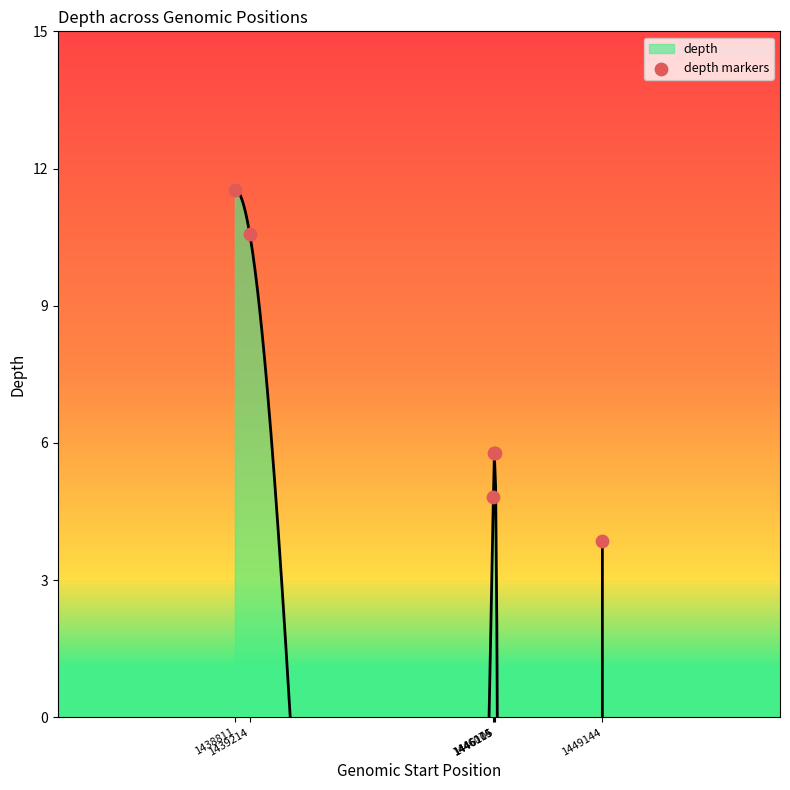

Between 1446074 and 1446115, which is larger?

1446115